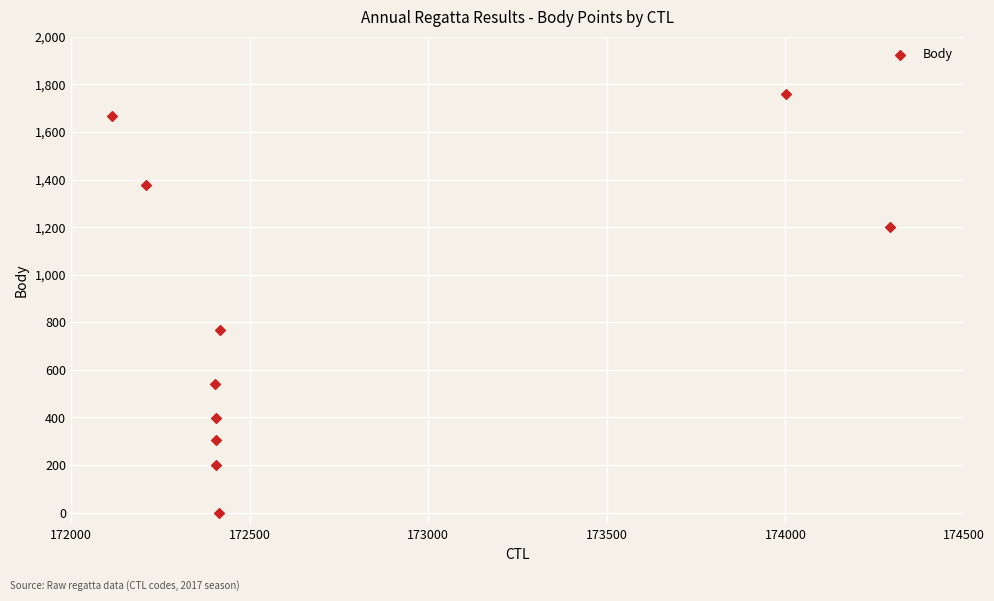

What Y value in the scatter plot is closest to 880?

768